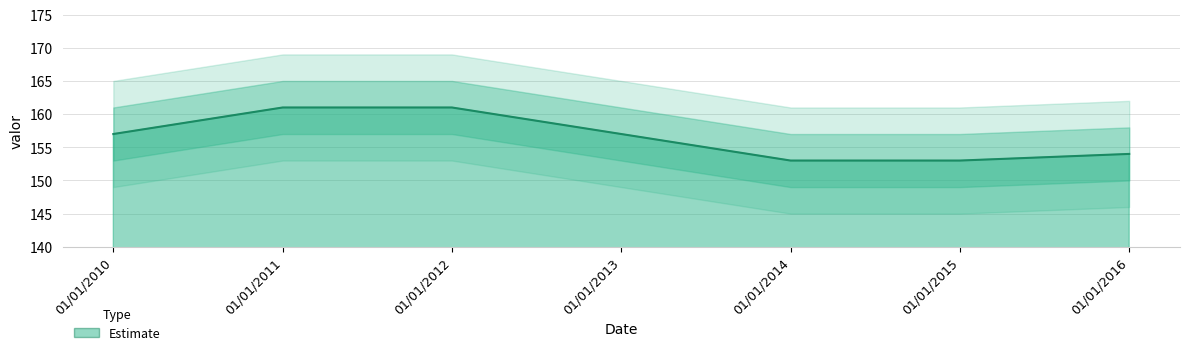

True or false: the data shows 267 at 01/01/2015.

False